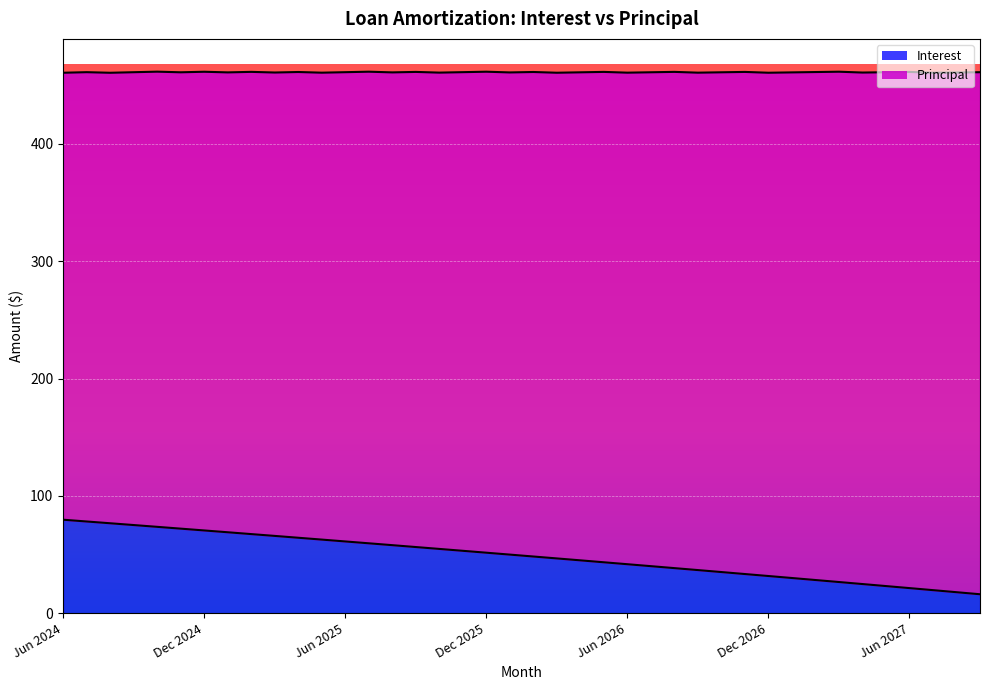

True or false: the data shows 103.2 at May 2025.

False